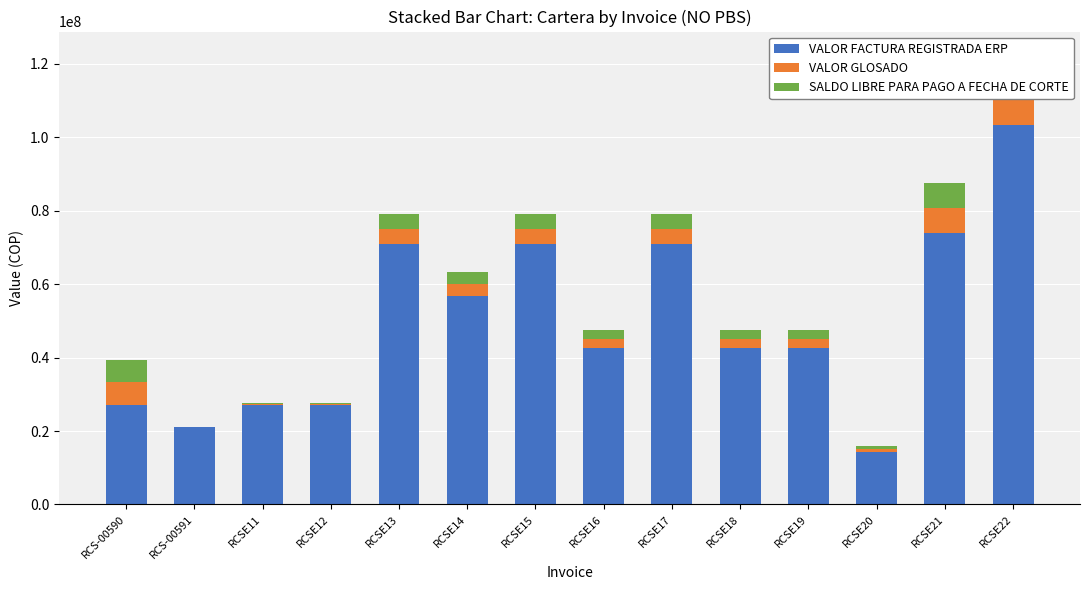

Which series has the largest total across all categories?

VALOR FACTURA REGISTRADA ERP